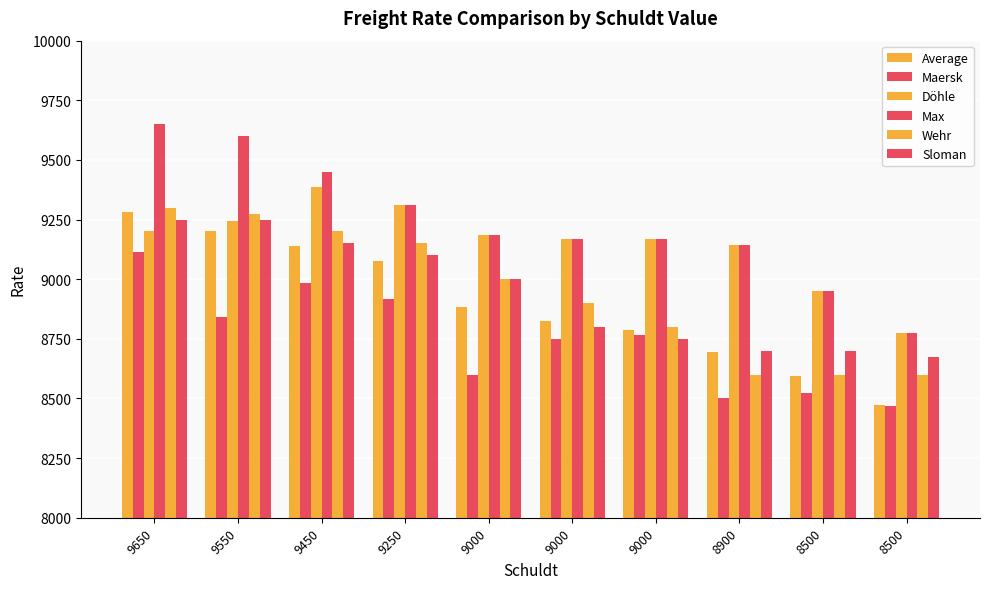

Rank the series by their maximum value, from lowest to highest.

Maersk, Sloman, Average, Wehr, Döhle, Max